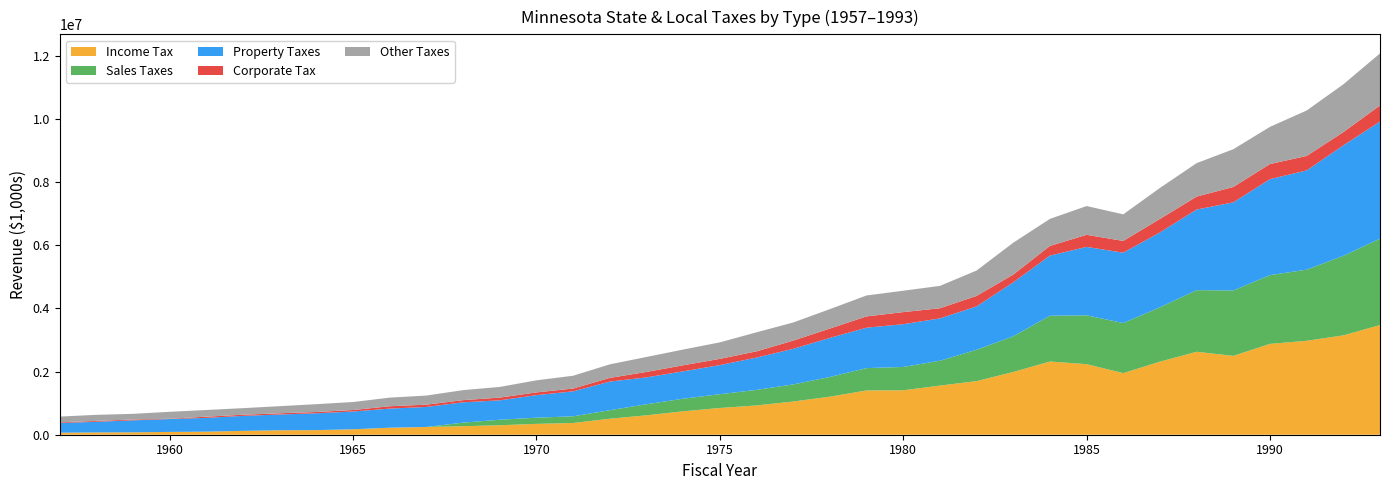

Reading right to left, transcribe all the data shown in this chart.

Income Tax: 3471374	3144636	2972983	2875194	2495566	2625287	2312302	1948584	2233467	2316351	1985356	1696617	1555127	1406174	1401224	1203924	1050419	926697	846445	740889	613902	506370	370932	343029	300204	269695	245675	222313	172087	145919	141024	122175	97045	88941	76281	72560	64225
Sales Taxes: 2735038	2516557	2251781	2175694	2070272	1950818	1721419	1585949	1546339	1449167	1131021	992719	786591	738909	707440	623734	541907	492660	435747	399095	350554	270128	212721	195620	173961	113078	0	0	0	0	0	0	0	0	0	0	0
Property Taxes: 3705788	3496279	3140830	3037959	2789346	2550370	2369339	2226776	2164411	1903774	1705367	1372187	1340062	1353010	1278609	1236339	1126990	1021670	921720	866411	850641	905467	789249	713737	614359	642961	633617	604487	562874	532690	499329	474512	436599	407874	378529	337939	306245
Corporate Tax: 509534	420278	457934	478900	485711	410994	426454	372700	383261	306030	246789	331836	320523	382566	357185	295946	258919	197482	196551	191058	172230	117002	88485	86865	86489	68839	72064	74362	46866	40688	37843	35644	37400	10199	26280	26569	21949
Other Taxes: 1647540	1512298	1437964	1176183	1195399	1058790	981321	841769	910309	856182	1008468	802734	708191	676710	663206	614817	573762	602817	522733	498133	473809	428147	405598	382658	337427	317148	288023	273291	253326	248099	225310	208700	211829	218747	179965	192447	181553